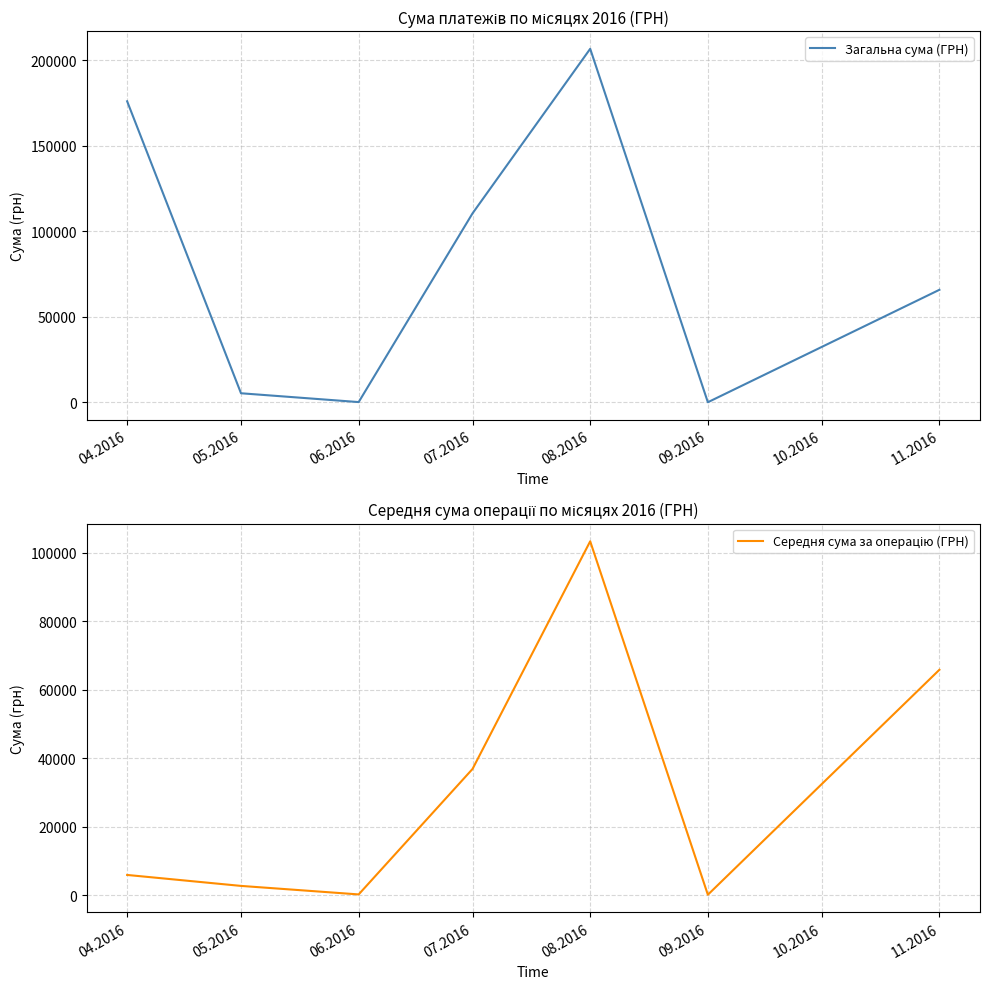

What is the difference between the Загальна сума (ГРН) values at 11.2016 and 09.2016?

65706.0